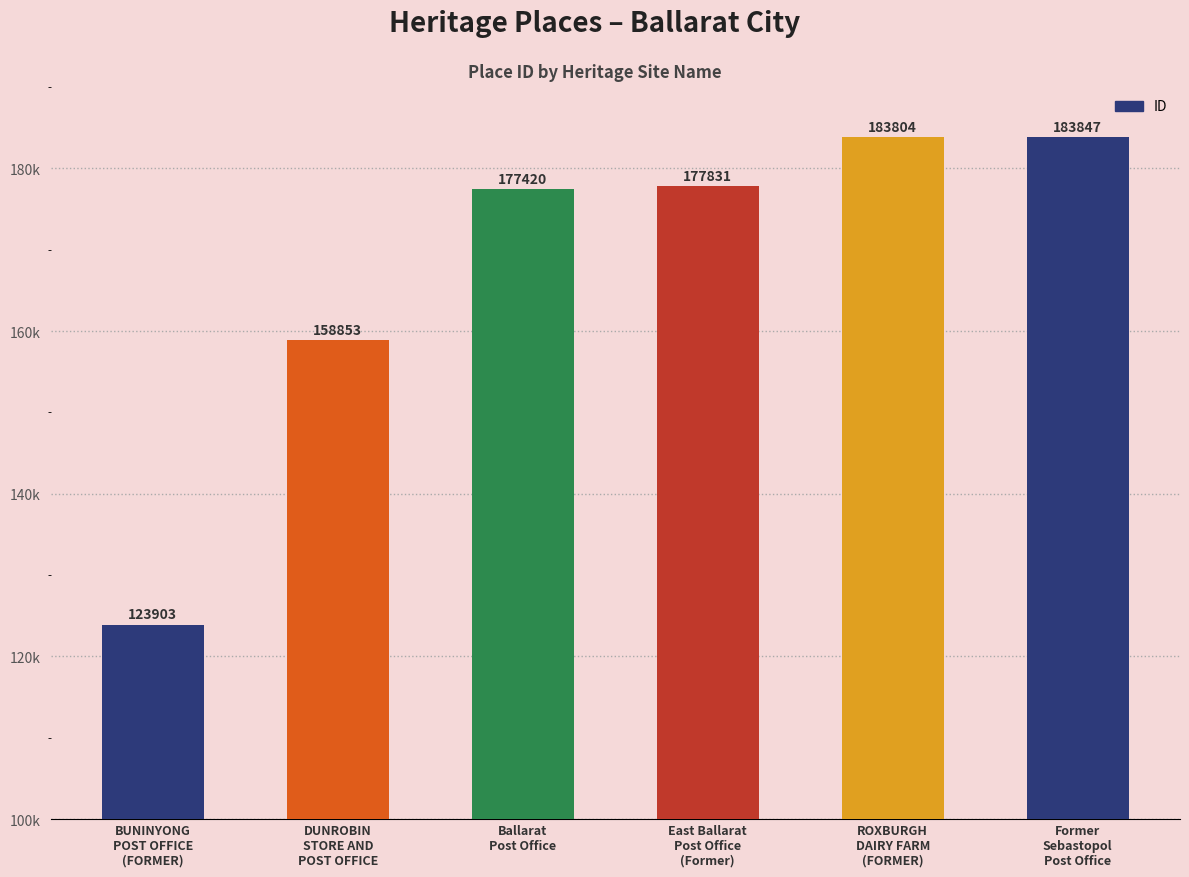

Does the chart contain any negative values?

No